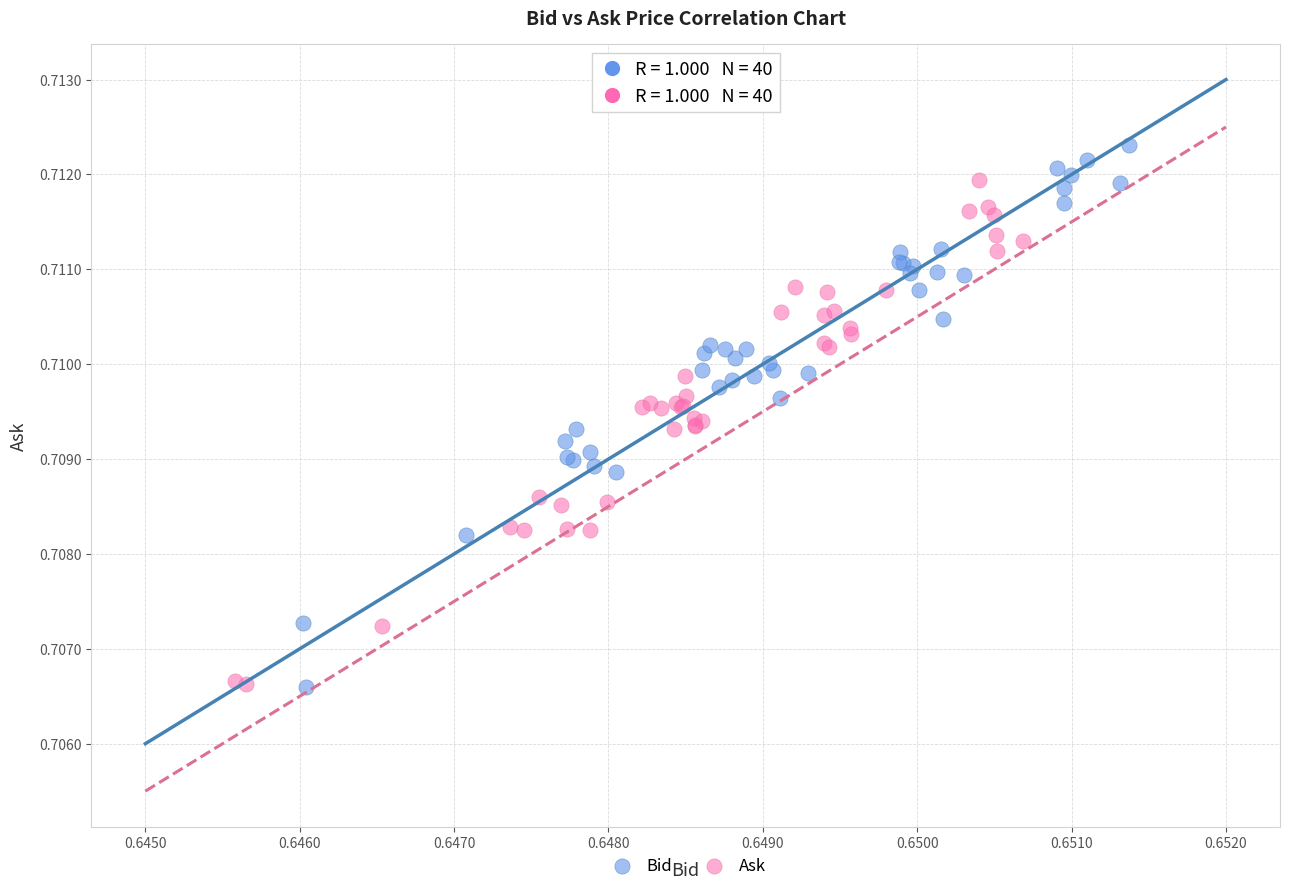

Which series reaches the maximum Y coordinate?

Bid